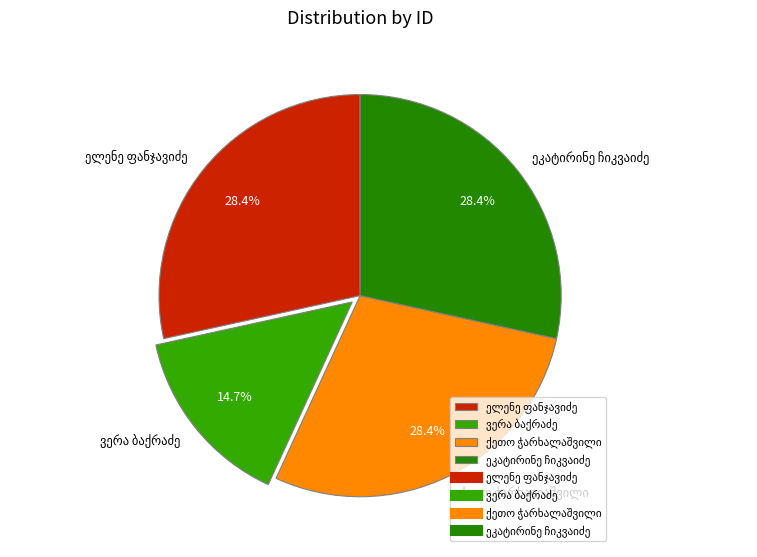

Is there a majority slice in this chart?

No